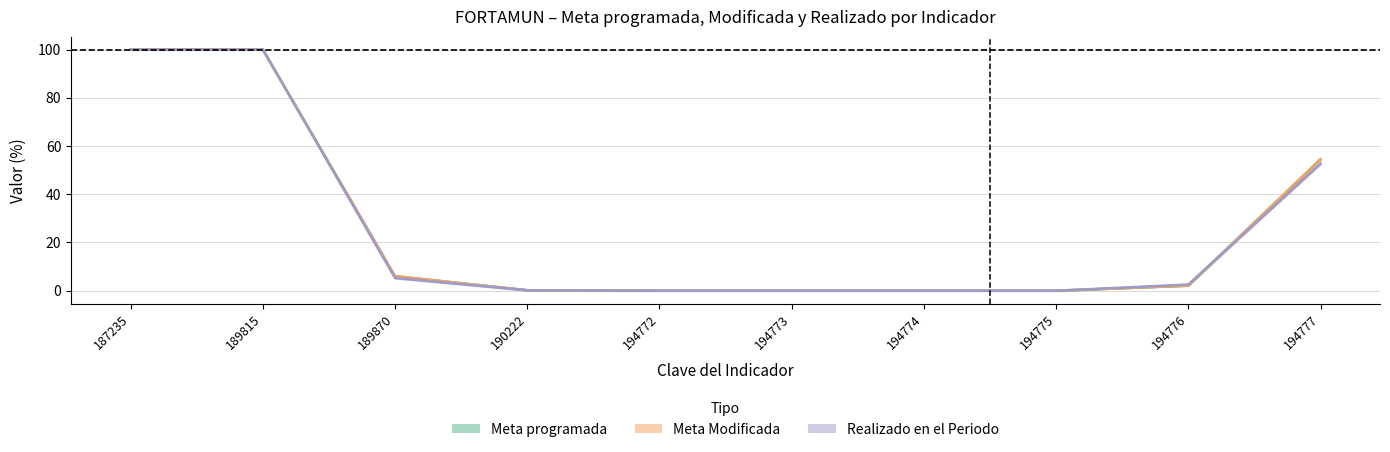

List the labels in order of value, largest first.

187235, 189815, 194777, 189870, 194776, 190222, 194772, 194773, 194774, 194775